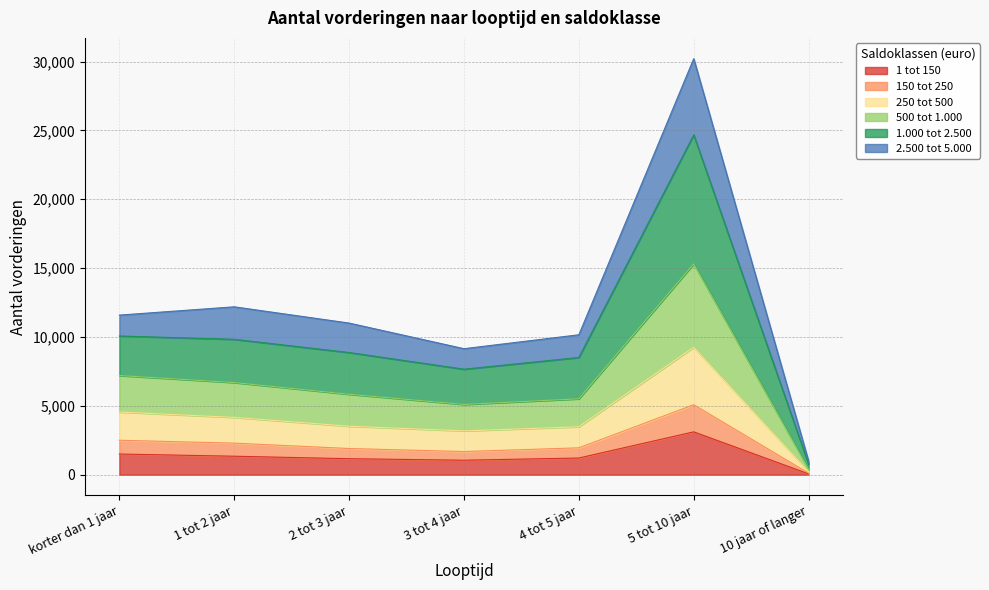

What is the label of the 4th point from the right?

3 tot 4 jaar